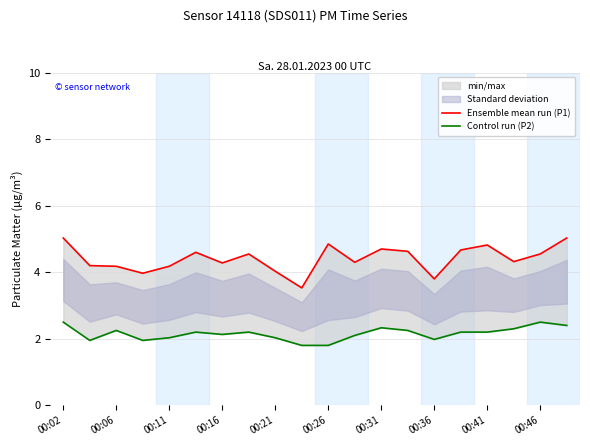

How many values in the Ensemble mean run (P1) series are below 4?

3